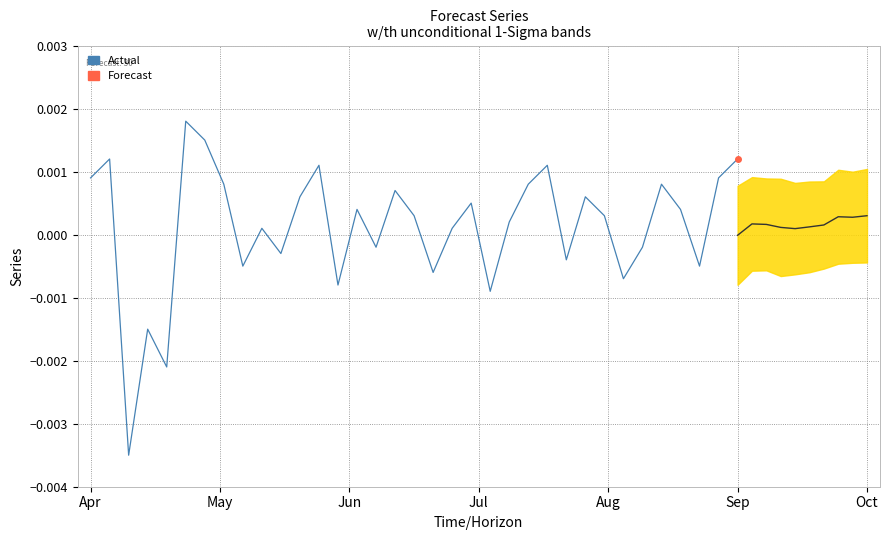

How many points are higher than both their immediate neighbors (excluding endpoints)?

11